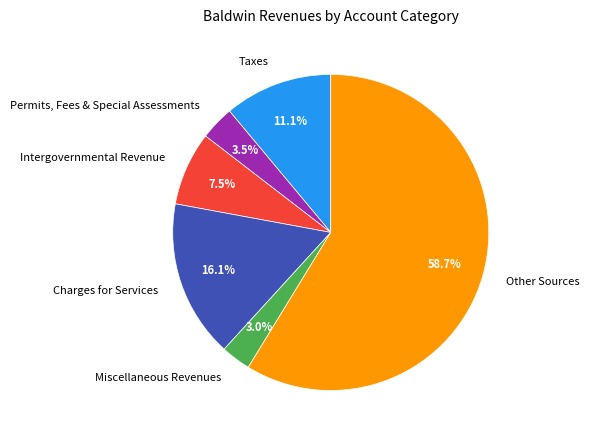

To the nearest percent, what portion does Miscellaneous Revenues represent?

3%